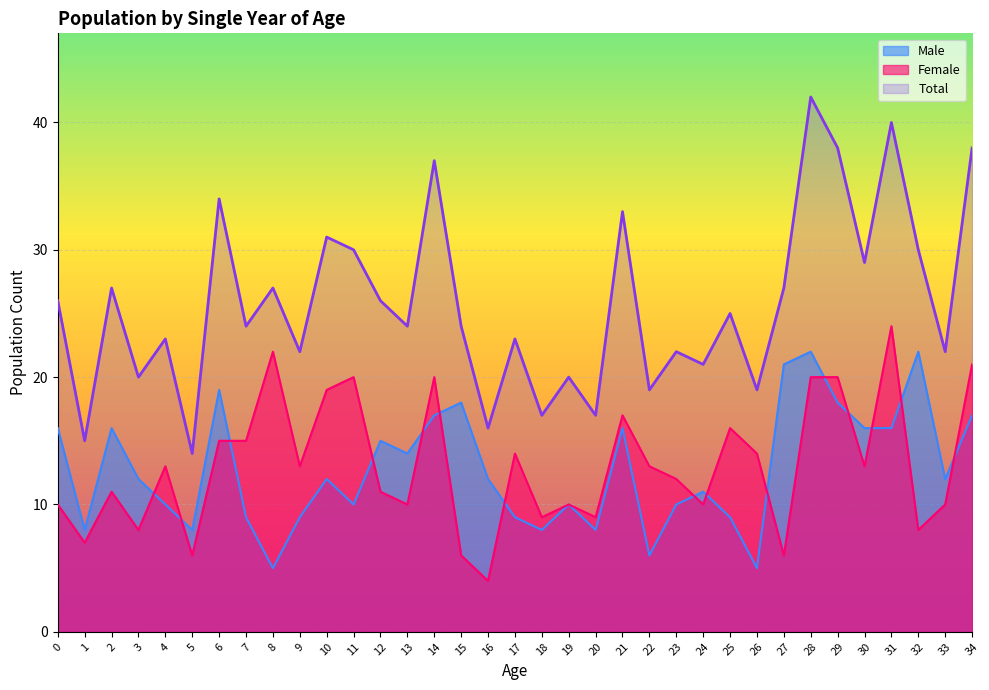

Reading right to left, extract all data points from this chart.

Male: 17	12	22	16	16	18	22	21	5	9	11	10	6	16	8	10	8	9	12	18	17	14	15	10	12	9	5	9	19	8	10	12	16	8	16
Female: 21	10	8	24	13	20	20	6	14	16	10	12	13	17	9	10	9	14	4	6	20	10	11	20	19	13	22	15	15	6	13	8	11	7	10
Total: 38	22	30	40	29	38	42	27	19	25	21	22	19	33	17	20	17	23	16	24	37	24	26	30	31	22	27	24	34	14	23	20	27	15	26